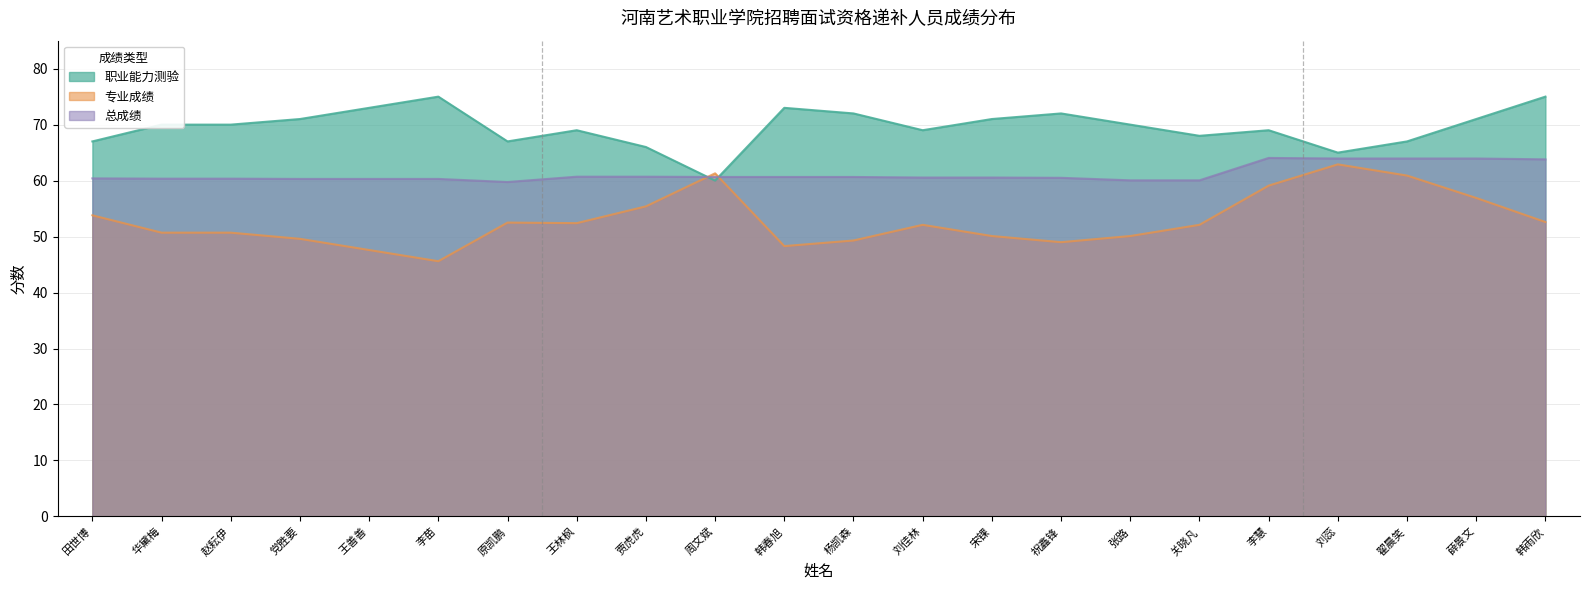

How many lines are shown in the chart?

3